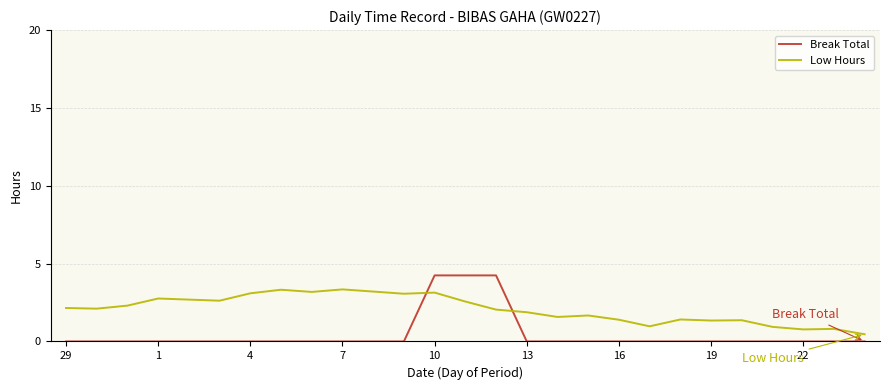

What is the maximum value shown in the chart?

4.2